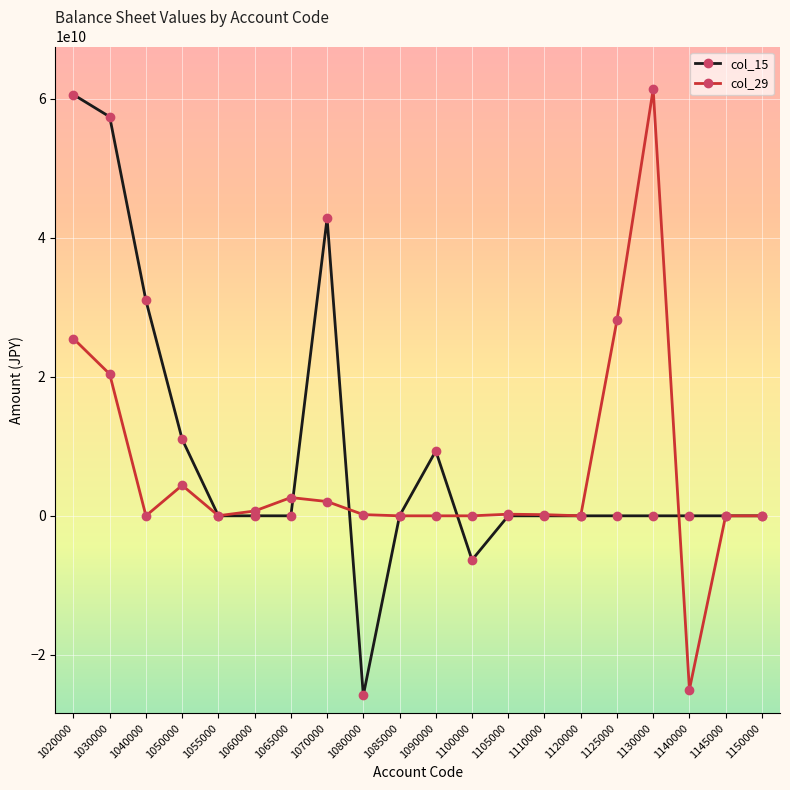

True or false: col_29 has more than 1 points higher than both neighbors.

True